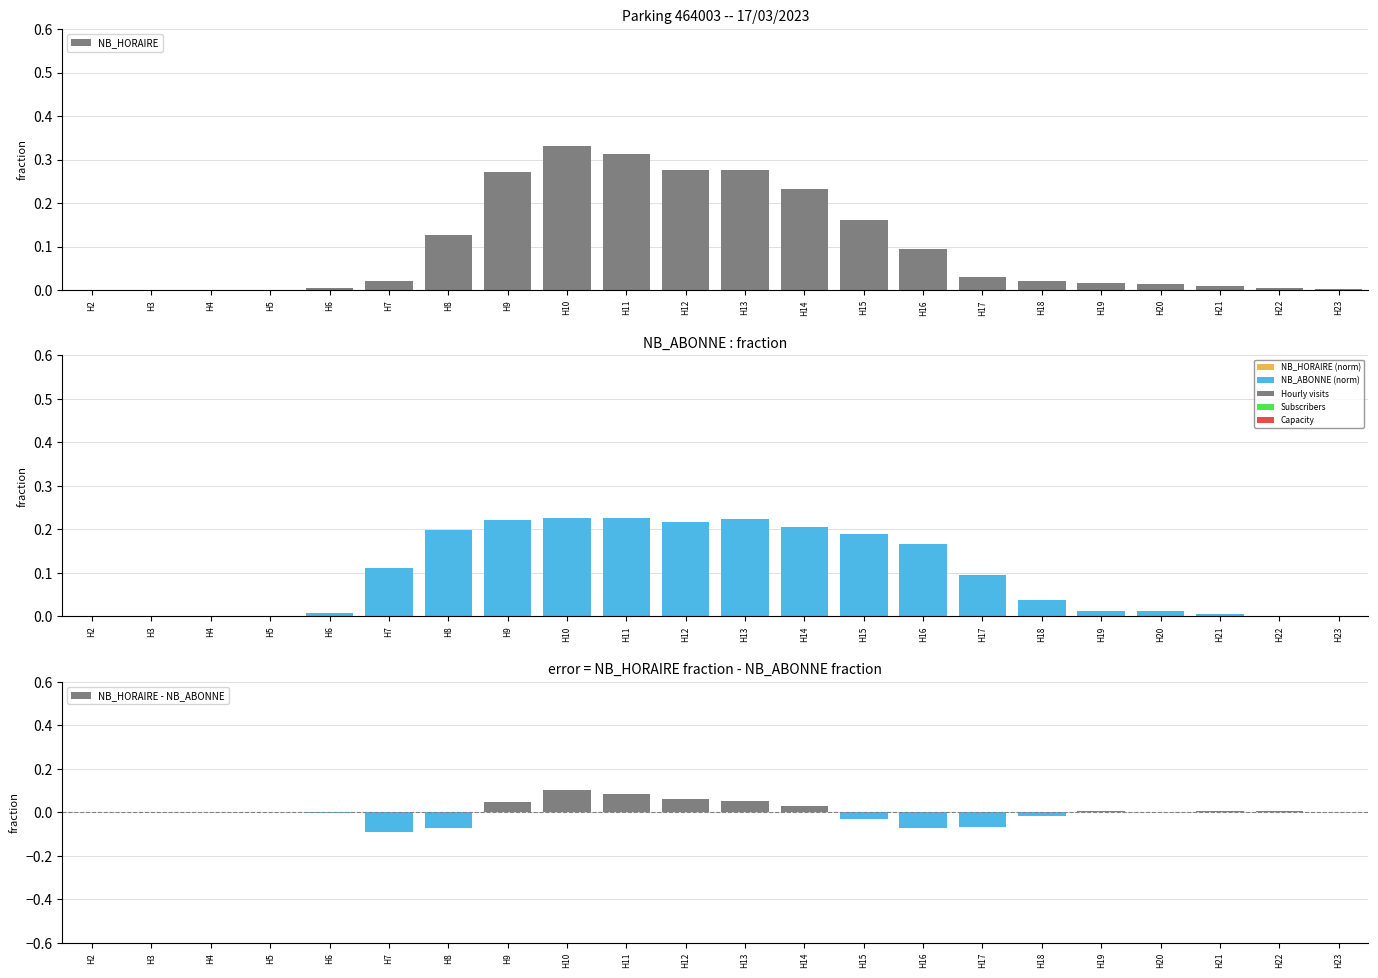

What are all the series names shown in the legend?

NB_HORAIRE, NB_ABONNE, NB_HORAIRE - NB_ABONNE